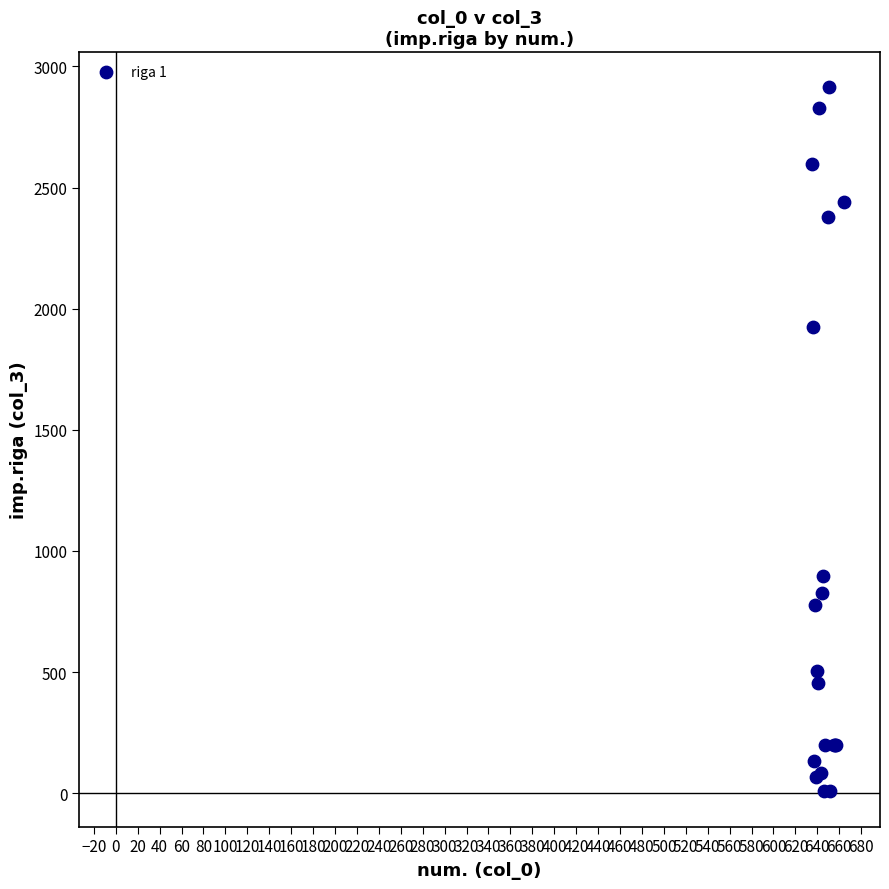

What Y value in the scatter plot is closest to 1460?

1925.7